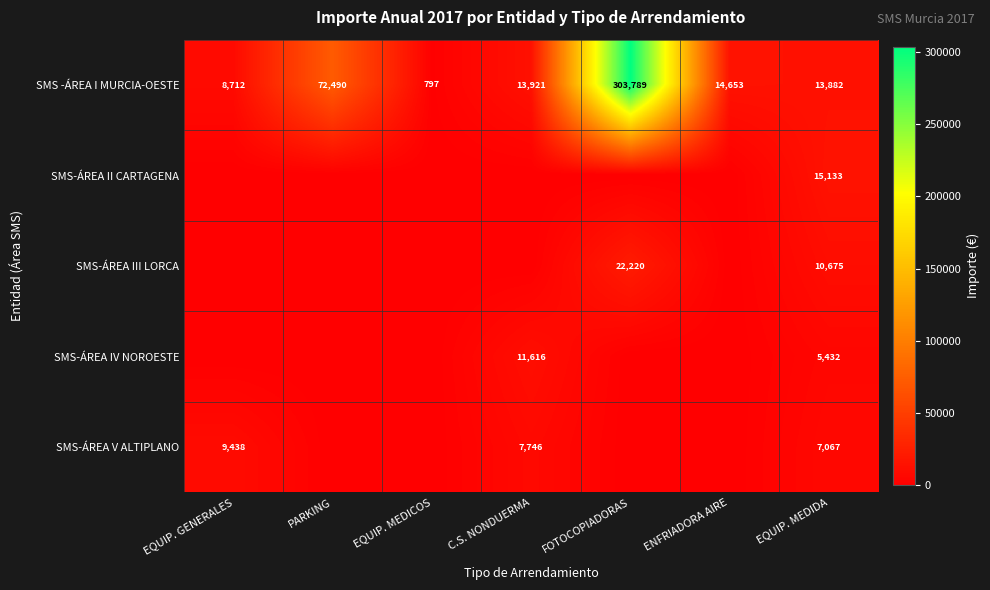

True or false: SMS-ÁREA III LORCA has a value of 39493 at FOTOCOPIADORAS.

False